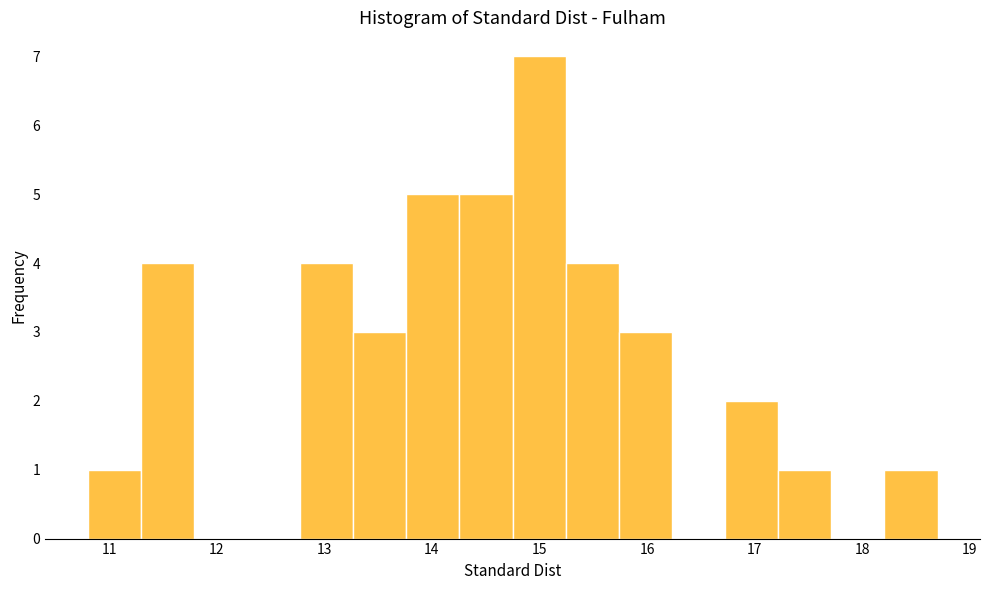

Reading left to right, transcribe this chart: for each bar, give the range it covers on the x-axis and its height. Neither the bar edges nor the heights are printed on the chart, so give them approximately, as read against the axes.

10.8 to 11.3: 1
11.3 to 11.8: 4
11.8 to 12.3: 0
12.3 to 12.8: 0
12.8 to 13.3: 4
13.3 to 13.8: 3
13.8 to 14.3: 5
14.3 to 14.8: 5
14.8 to 15.2: 7
15.2 to 15.7: 4
15.7 to 16.2: 3
16.2 to 16.7: 0
16.7 to 17.2: 2
17.2 to 17.7: 1
17.7 to 18.2: 0
18.2 to 18.7: 1